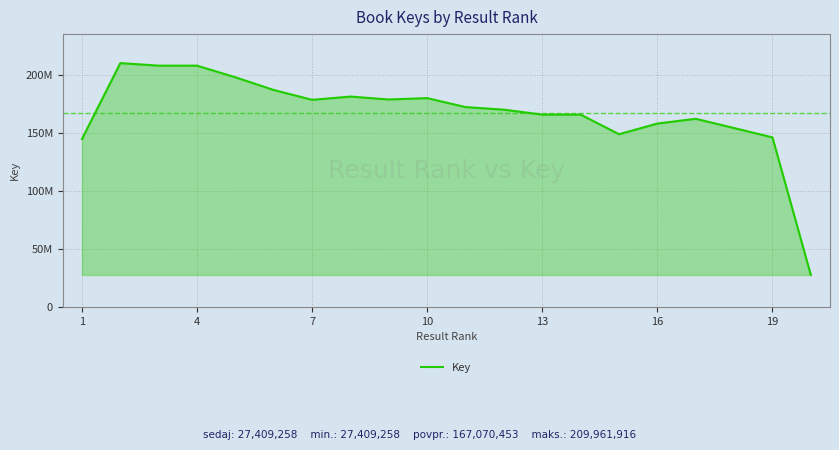

Does the chart have visible grid lines?

Yes